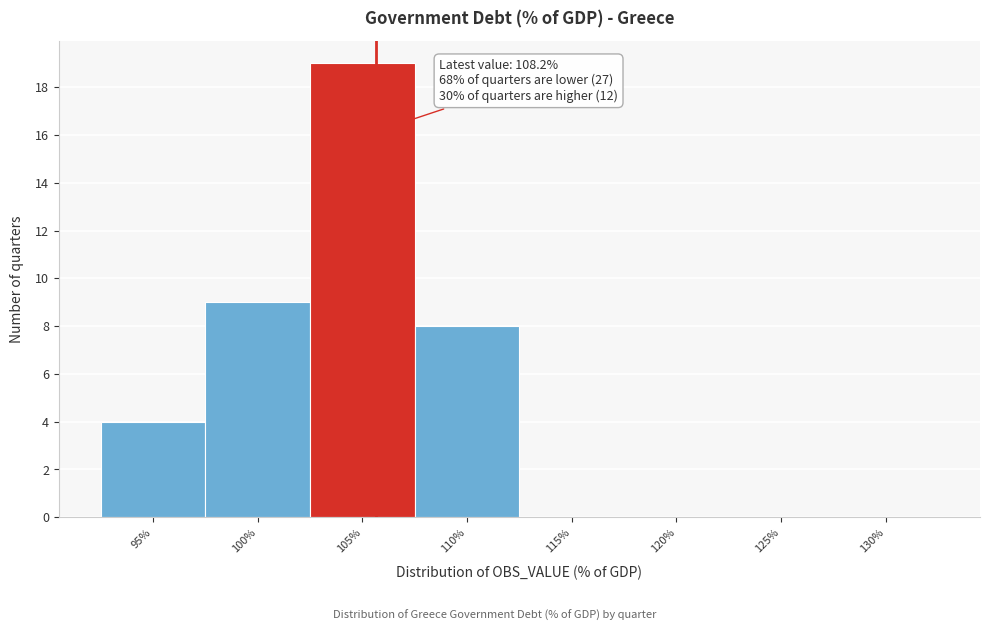

Reading left to right, extract all data points from this chart.

95%=4	100%=9	105%=19	110%=8	115%=0	120%=0	125%=0	130%=0